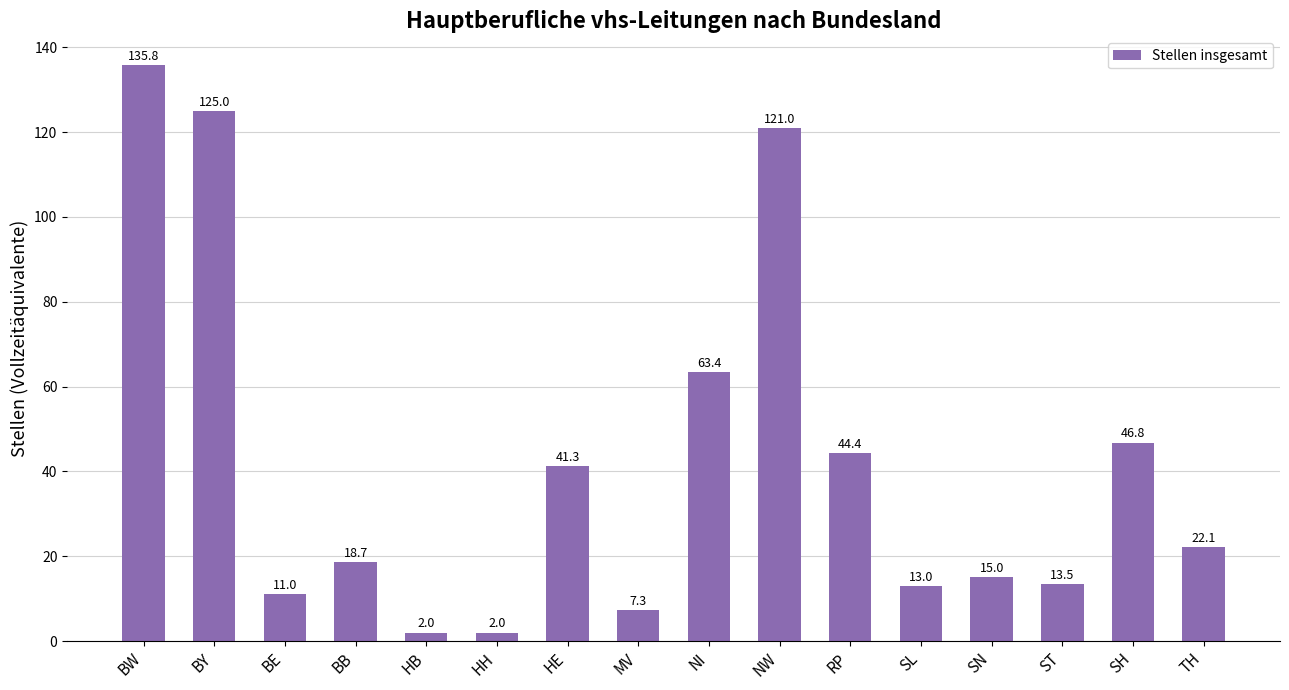

What is the difference between the second highest and minimum values?

123.0